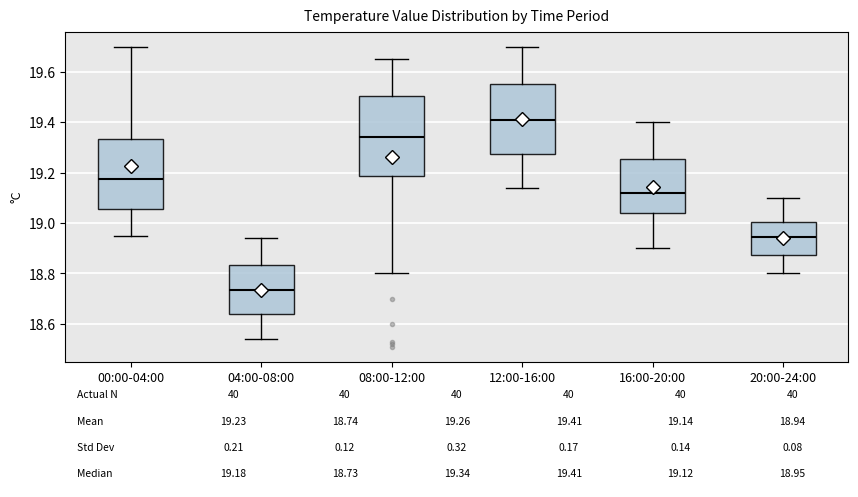

Comparing the boxes themselves (not the whiskers), which one is the tallest?

08:00-12:00